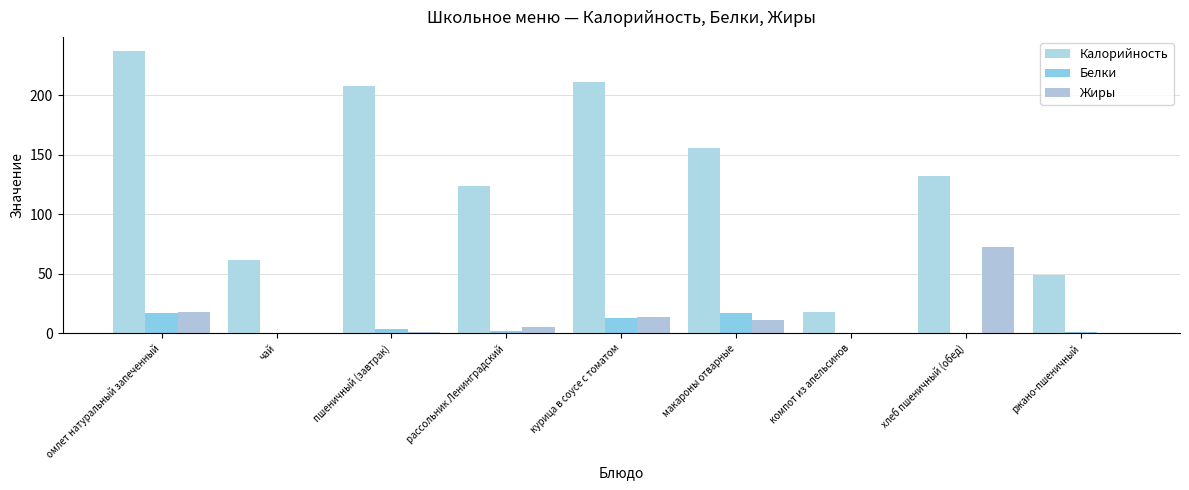

What is the total value across all series at курица в соусе с томатом?

238.0